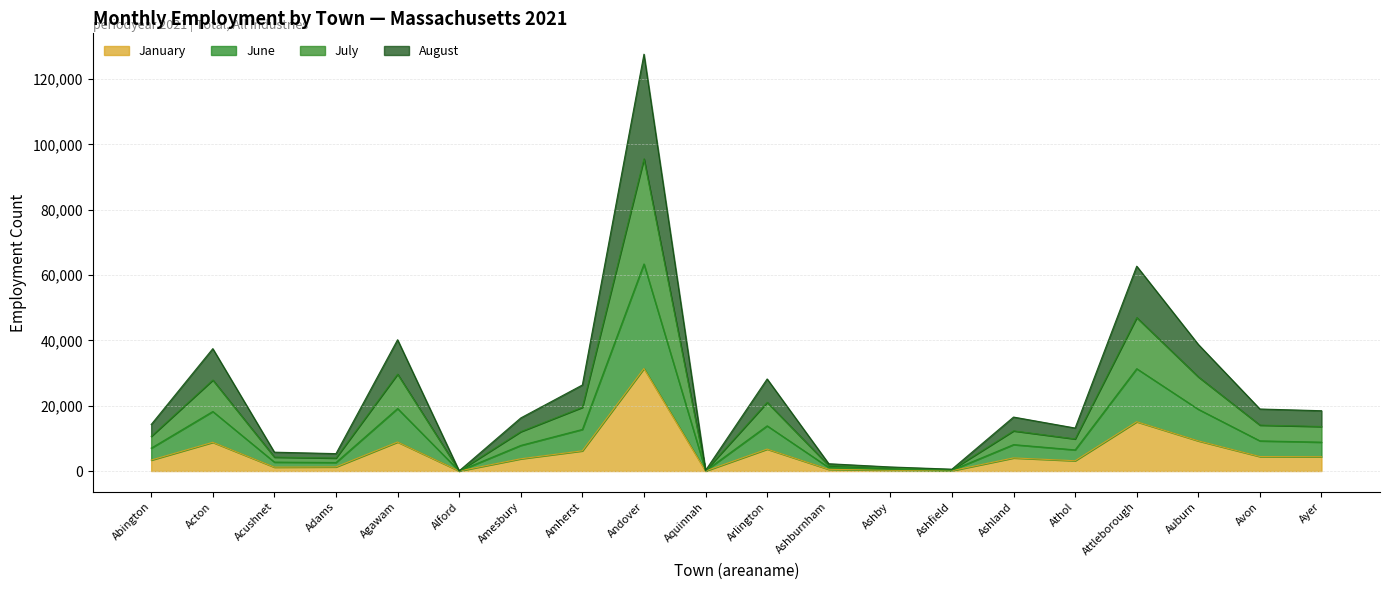

What is the sum of all August values?

232384